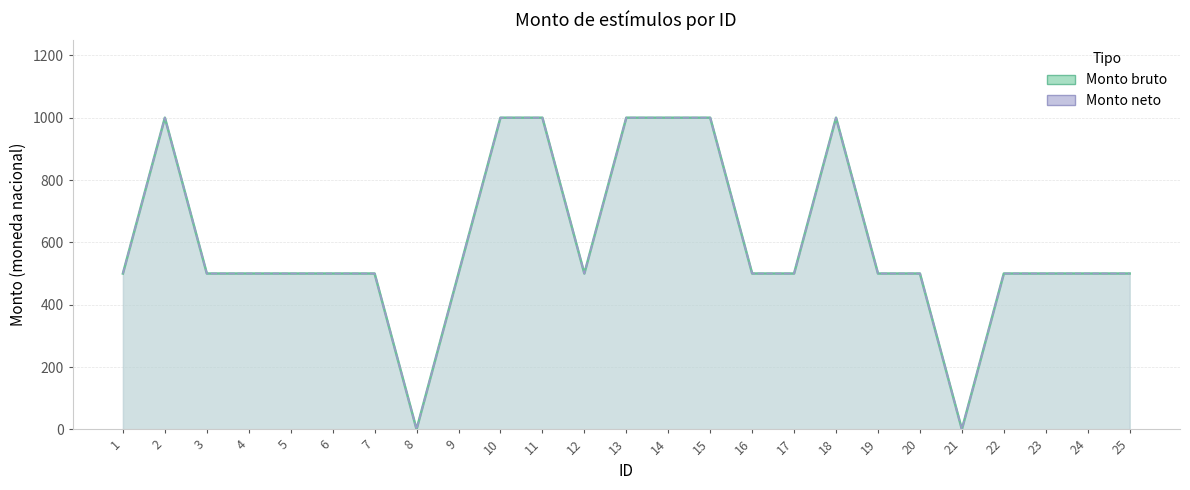

List the series in order of their peak value, lowest first.

Monto bruto, Monto neto